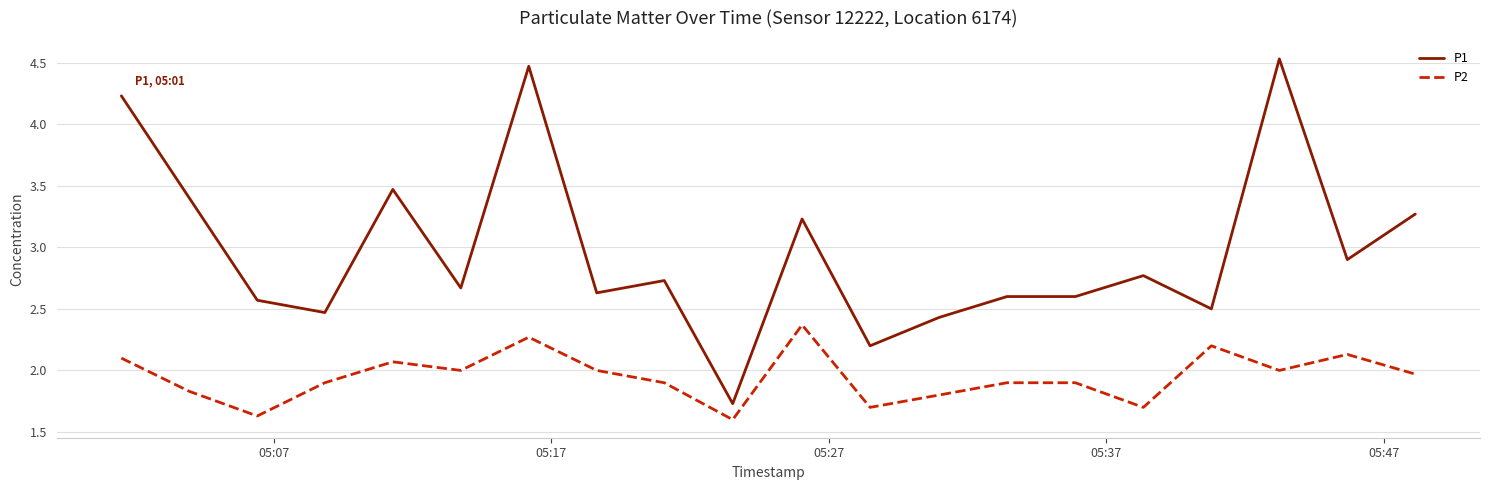

True or false: P1 and P2 intersect in this chart.

False